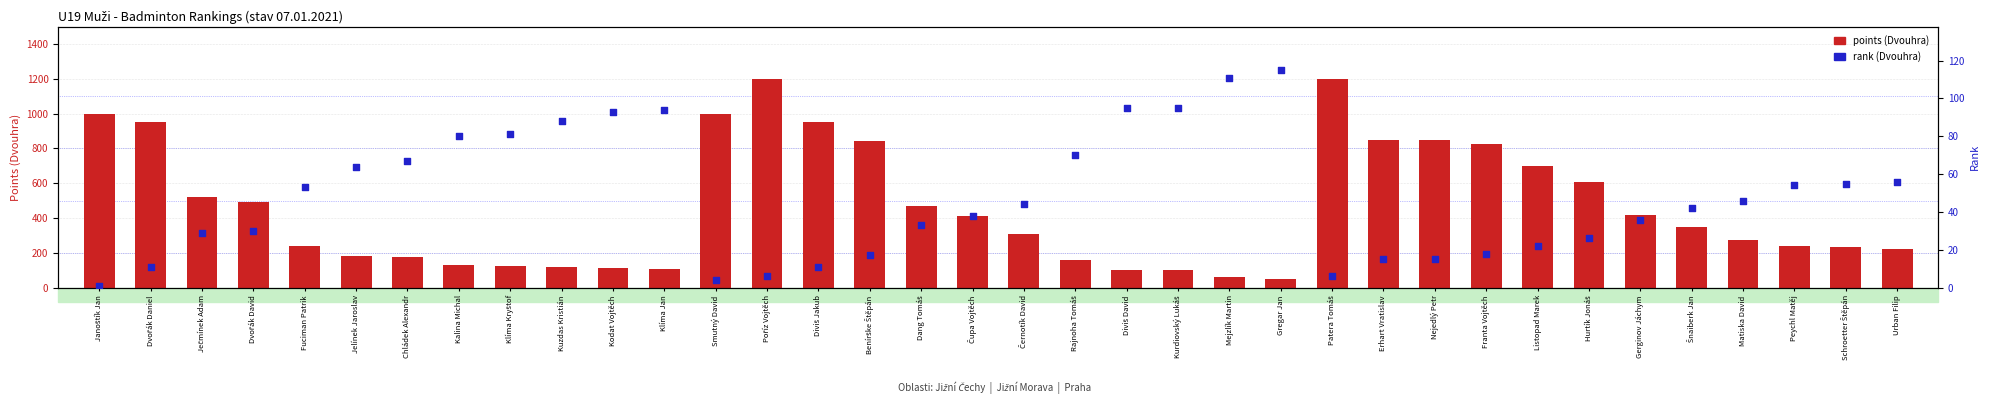

Which series contains the highest Y value?

points (Dvouhra)